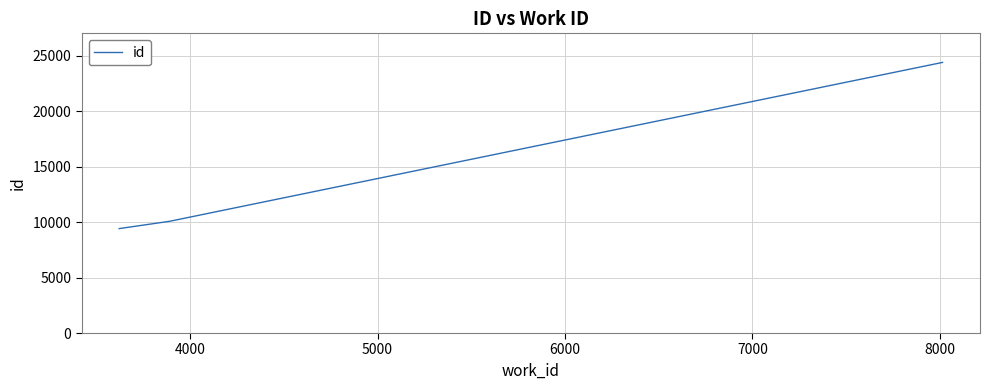

What is the difference between the maximum and minimum values?

14972